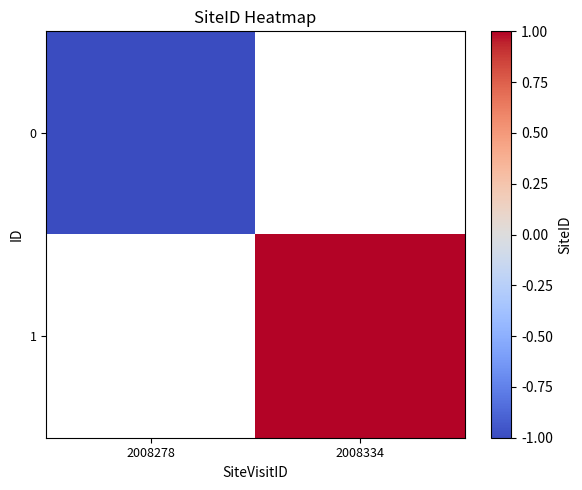

Rank the series at 2008278 from highest to lowest value.

0, 1